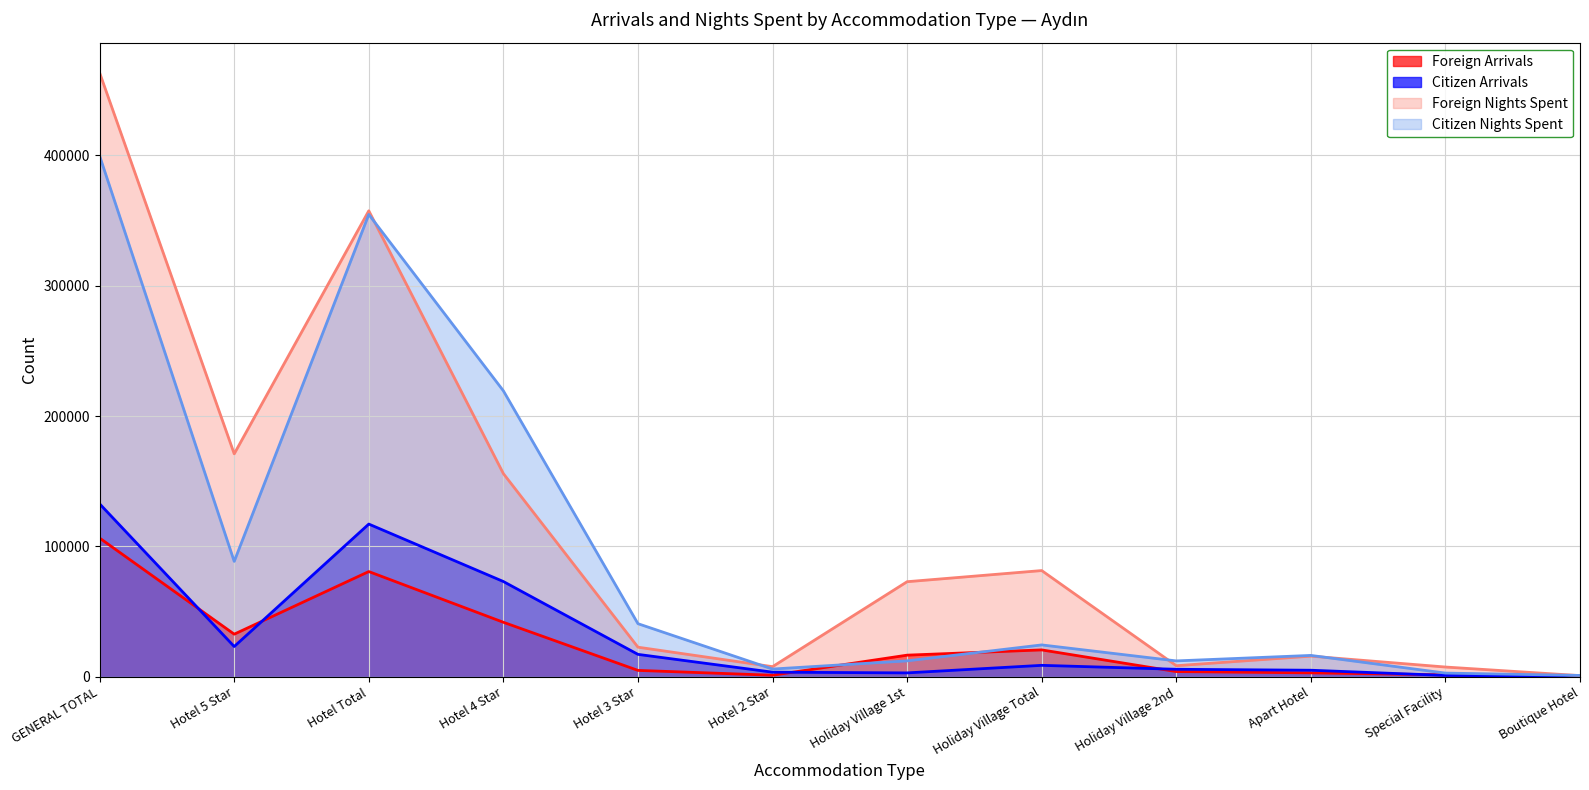

Rank the series at Holiday Village 2nd from highest to lowest value.

Citizen Nights, Foreign Nights, Citizen Arrivals, Foreign Arrivals